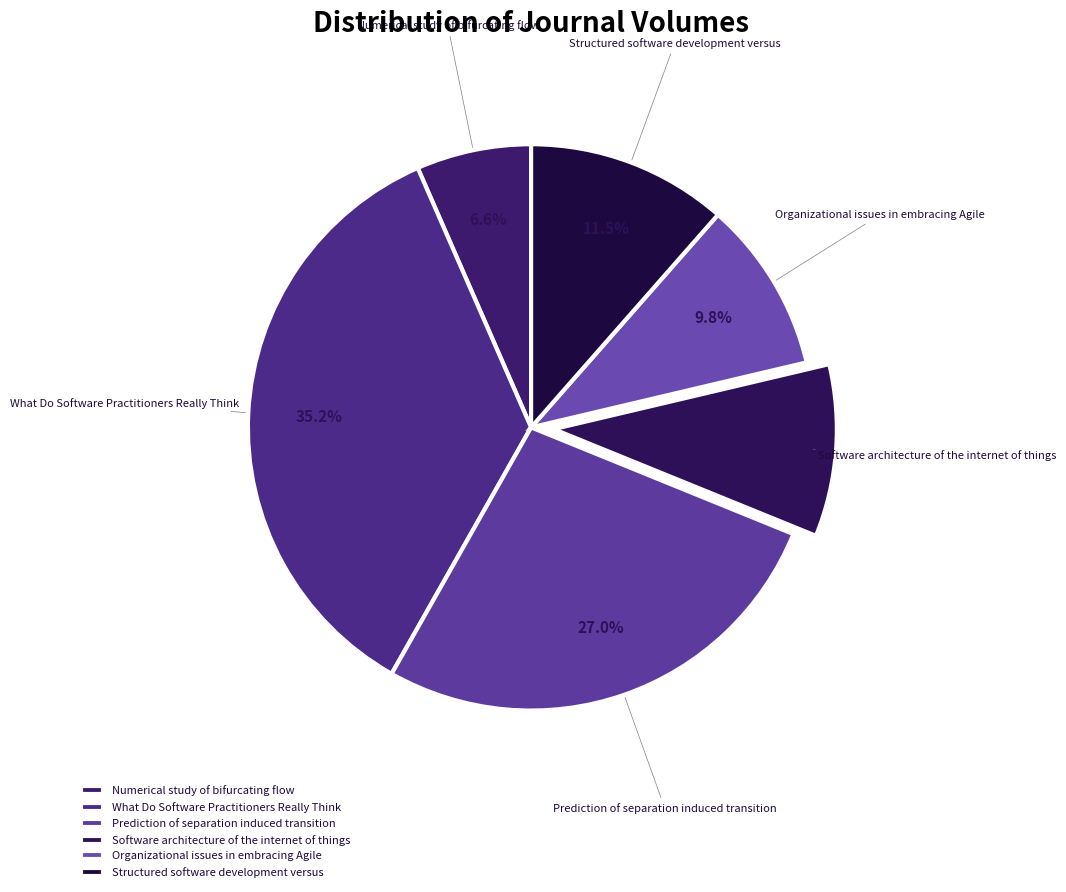

Which slice is the smallest?

Numerical study of bifurcating flow